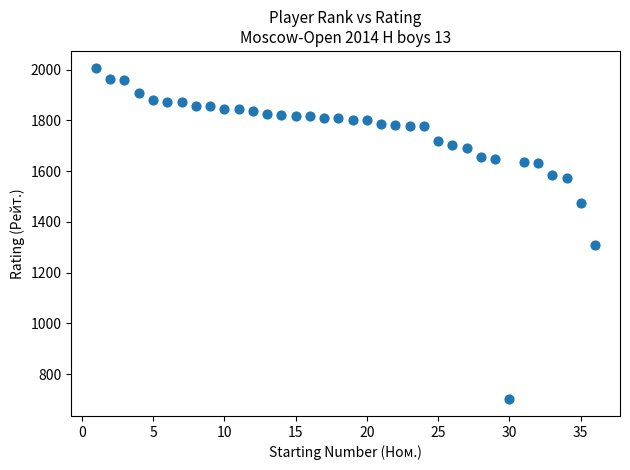

What Y value in the scatter plot is closest to 1354?

1309